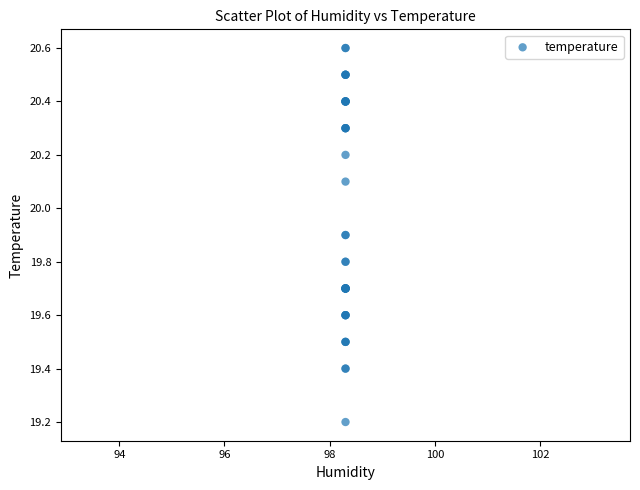

What Y value in the scatter plot is closest to 19?

19.2